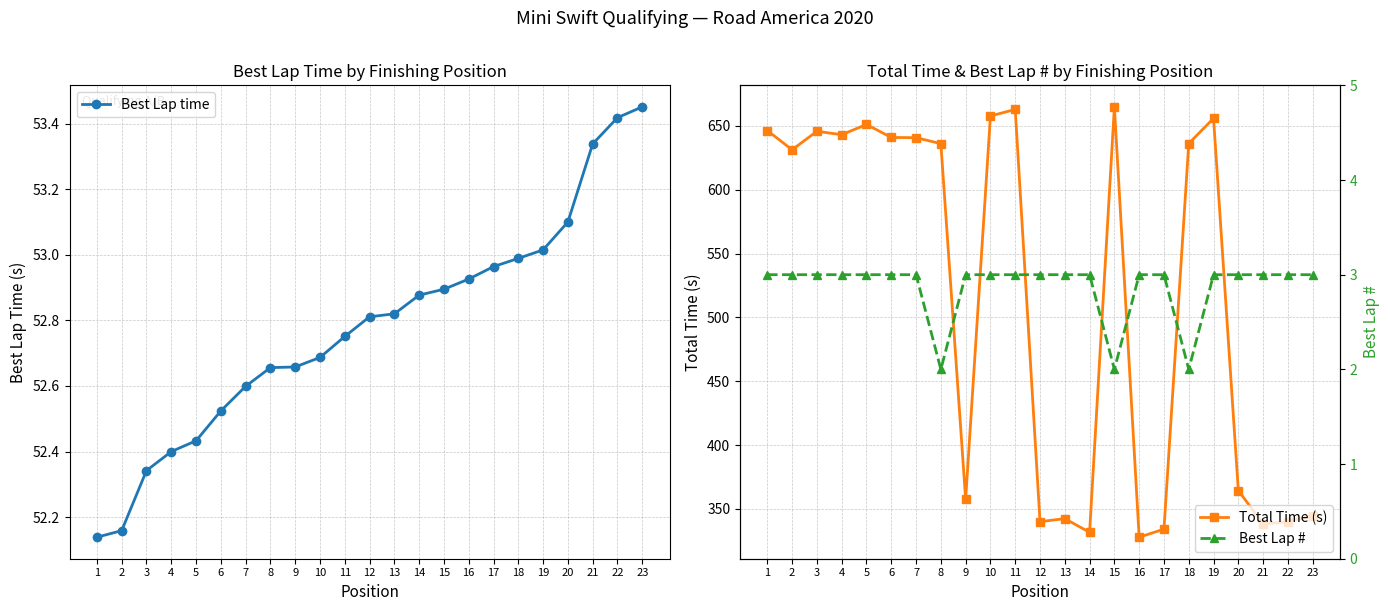

At how many categories does at least one series exceed 251?

23